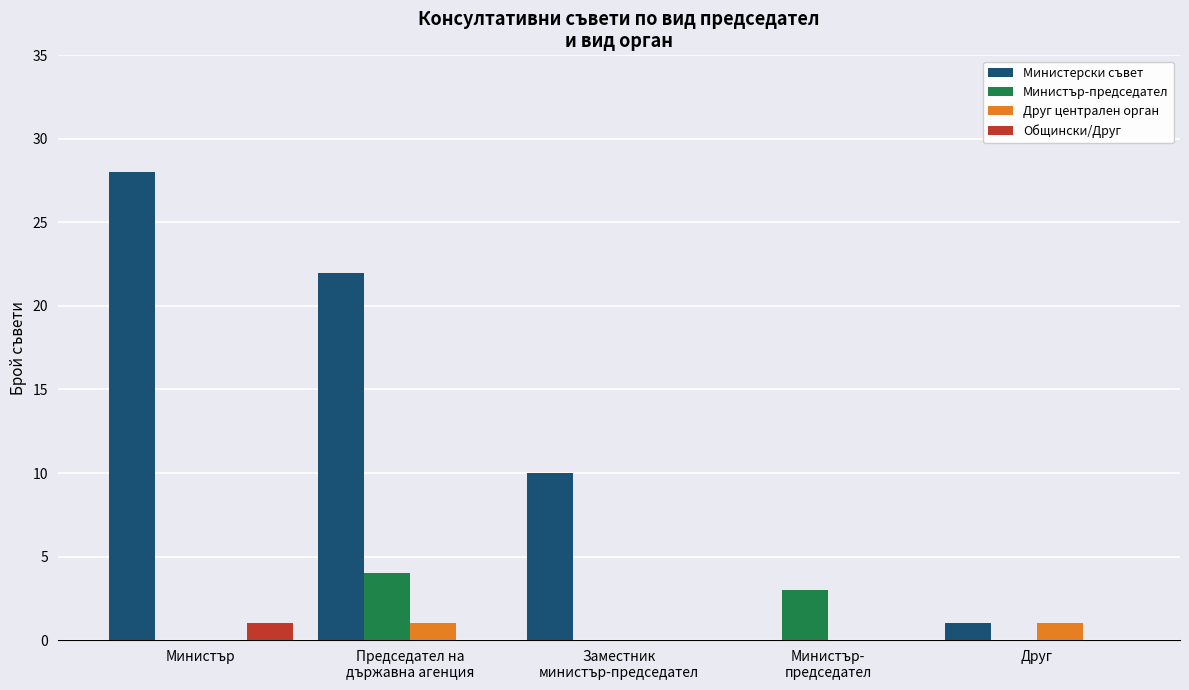

What is the maximum value for Министерски съвет?

28